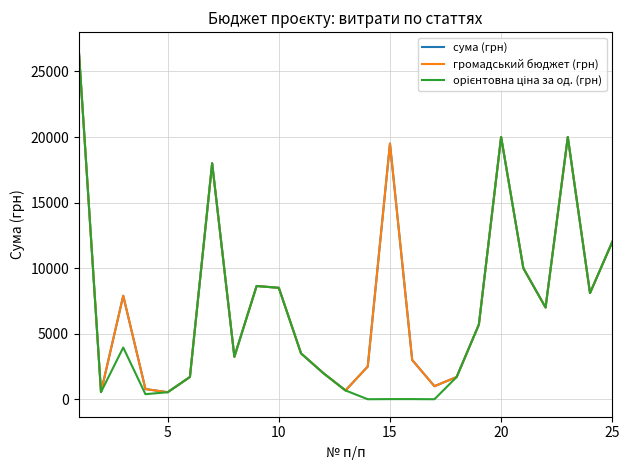

Does the chart have visible grid lines?

Yes